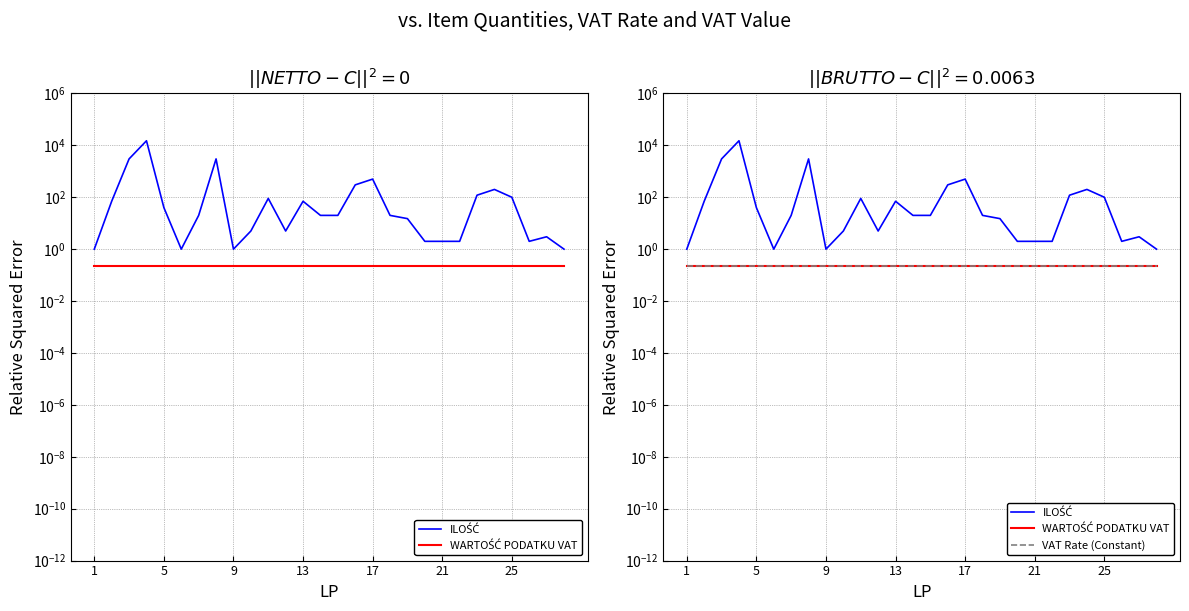

True or false: WARTOŚĆ PODATKU VAT and VAT Rate (Constant) intersect in this chart.

False